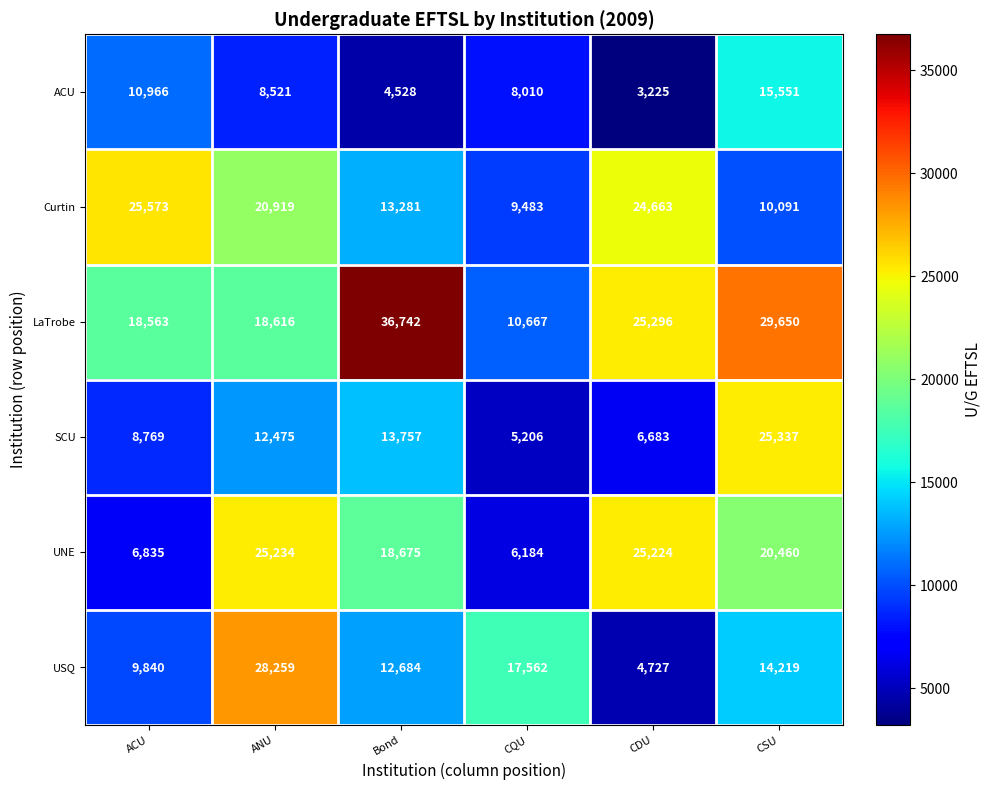

Which series changed the most between CDU and CSU?

SCU